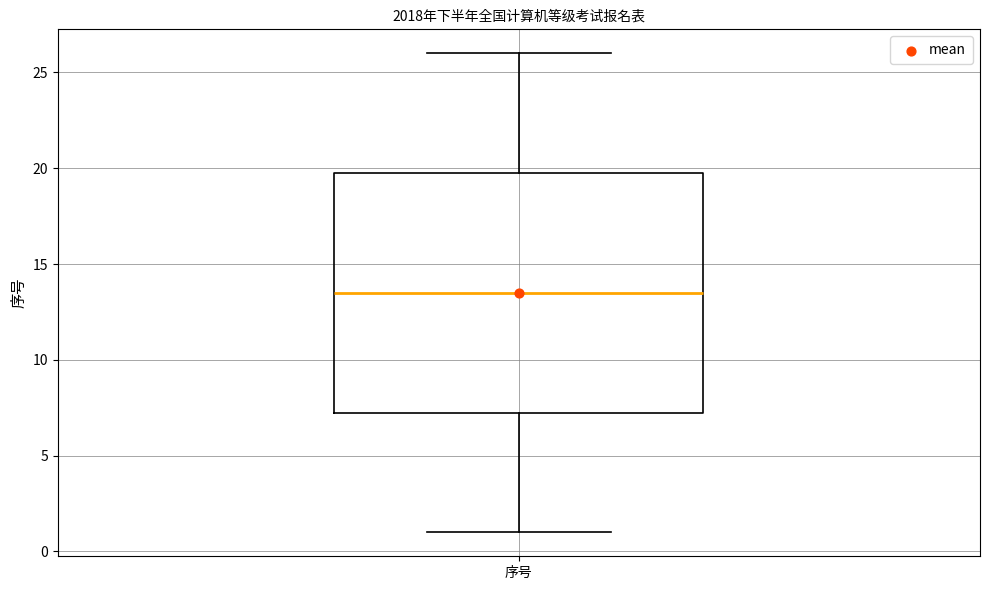

Transcribe this box plot: give where the median line is, the range the box spans, and where the two whiskers end, as read against the y-axis. The values are not printed on the chart, so give them approximately, as read against the axis.

median 13.5, box 7.5 to 20.0, whiskers 1.0 to 26.0